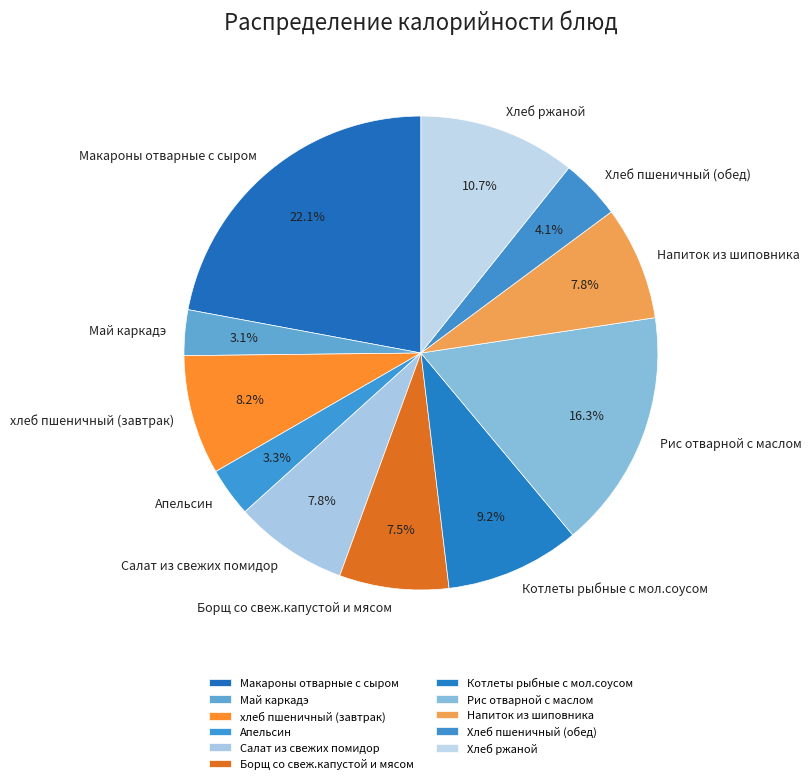

Does Борщ со свеж.капустой и мясом represent more than half of the total?

No